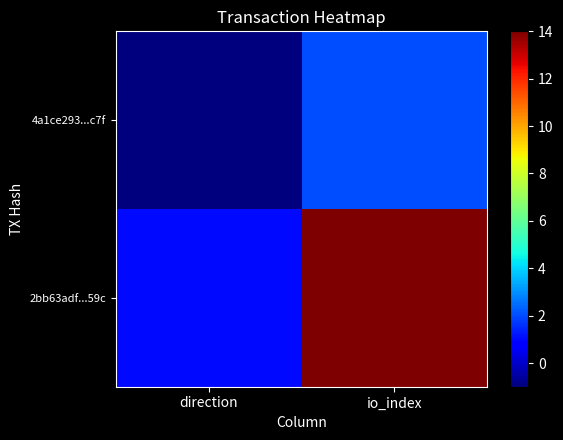

At io_index, list the series in order from largest to smallest.

2bb63adf...59c, 4a1ce293...c7f